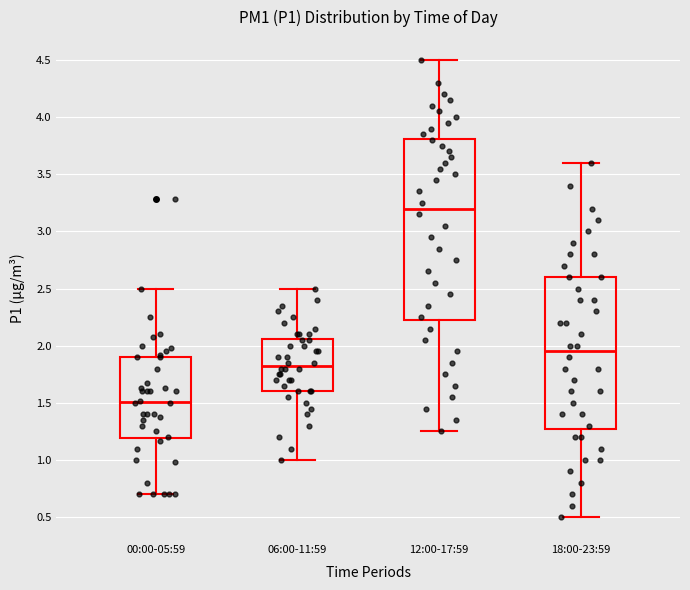

Reading left to right, read every box against the y-axis: the position of its median line, the range the box covers, and the ends of its whiskers. The values are not printed on the chart, so give them approximately, as read against the axis.

00:00-05:59: median 1.50, box 1.20 to 1.90, whiskers 0.70 to 2.50
06:00-11:59: median 1.85, box 1.60 to 2.05, whiskers 1.00 to 2.50
12:00-17:59: median 3.20, box 2.25 to 3.80, whiskers 1.25 to 4.50
18:00-23:59: median 1.95, box 1.30 to 2.60, whiskers 0.50 to 3.60